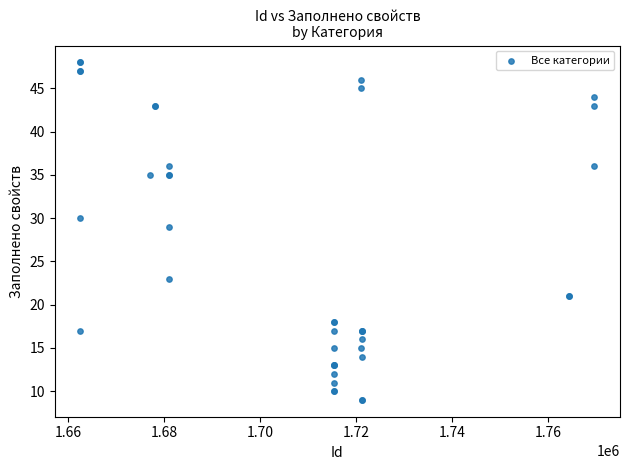

What Y value in the scatter plot is closest to 28?

29